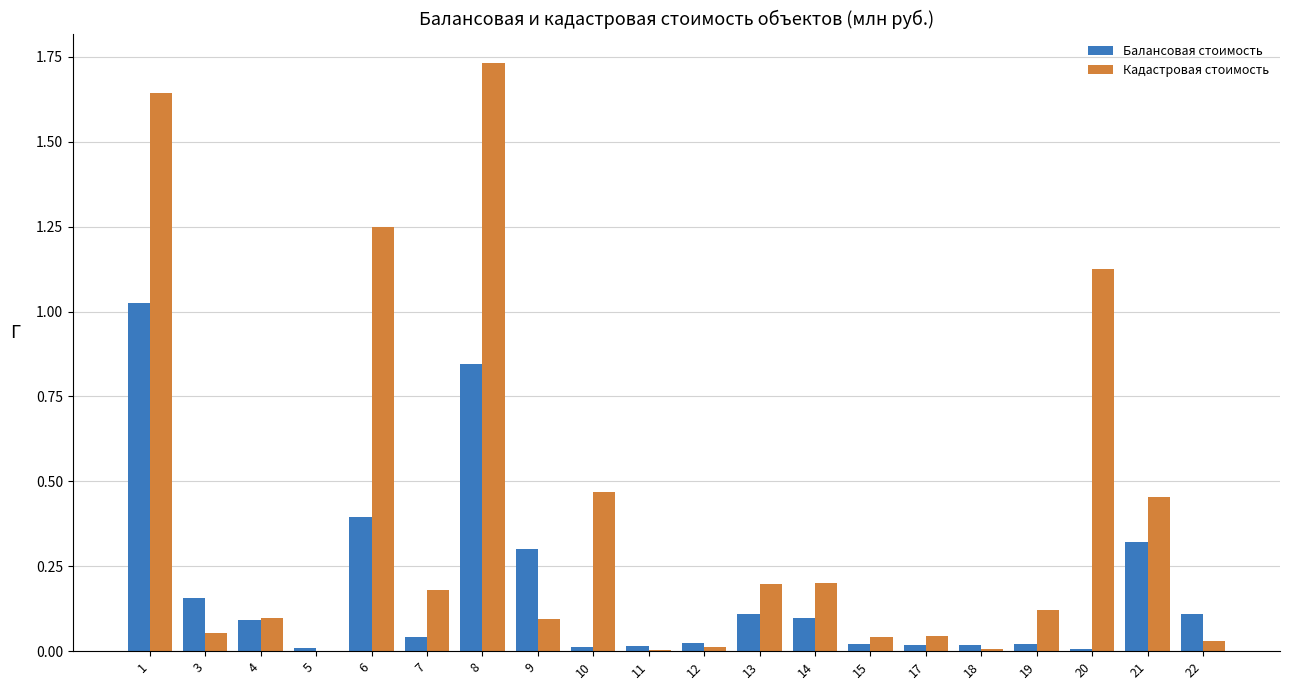

Is it true that Кадастровая стоимость equals 0.0 at 22?

True